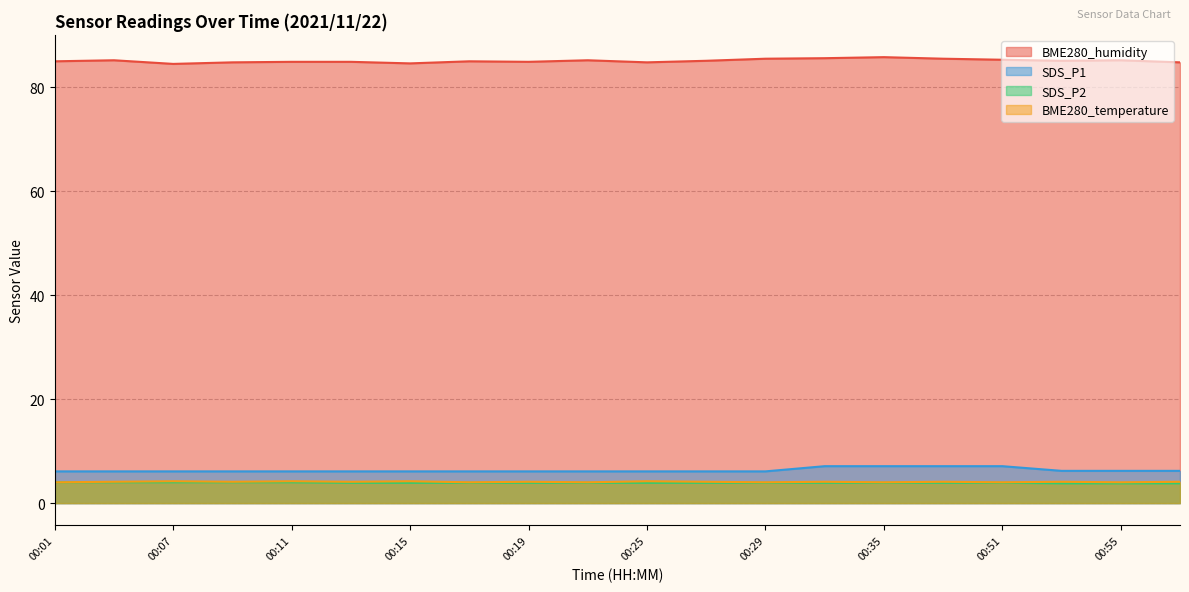

True or false: SDS_P1 and SDS_P2 intersect in this chart.

False